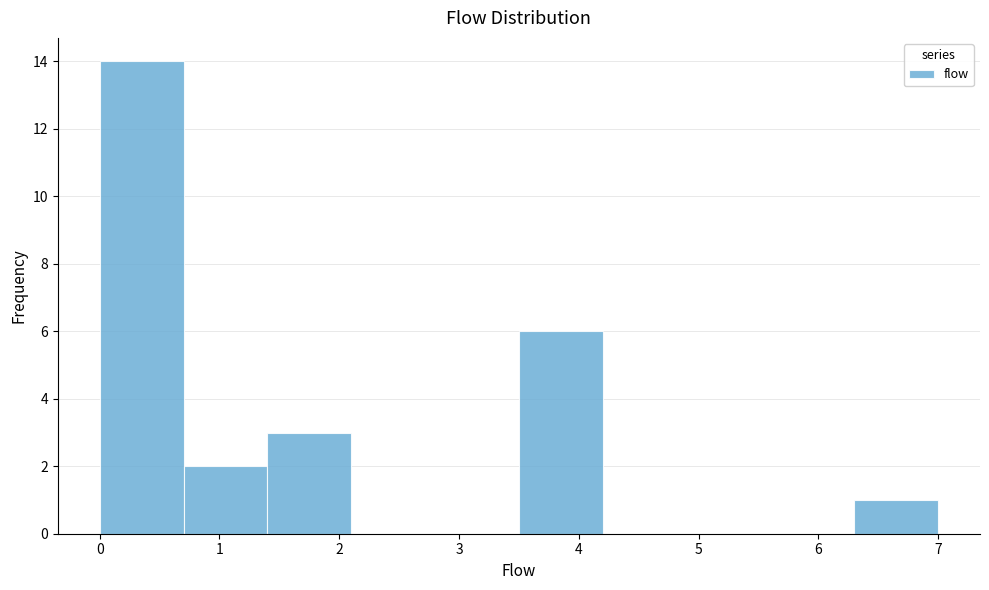

How tall is the bar that spans 6.3 to 7.0 on the x-axis? The values are not printed on the chart, so give them approximately, as read against the axis.

1